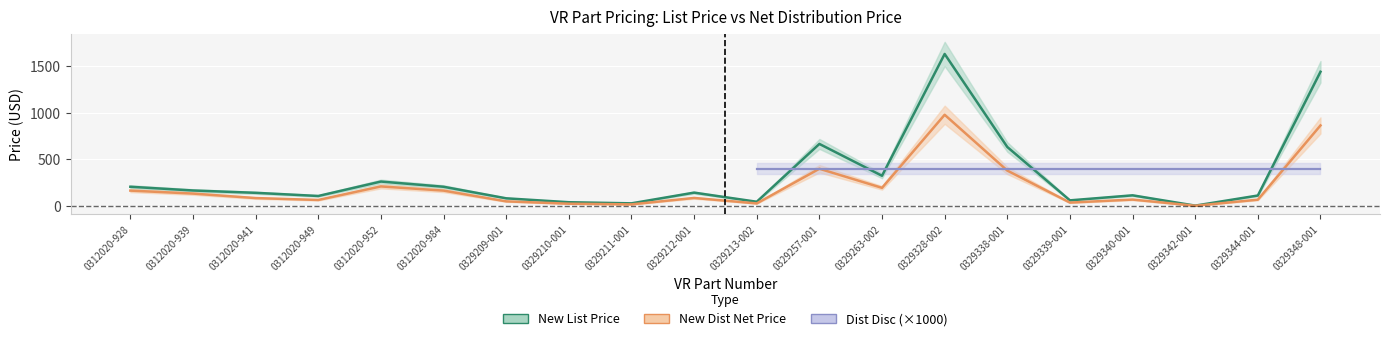

At 0329211-001, list the series in order from largest to smallest.

New List Price, New Dist Net Price